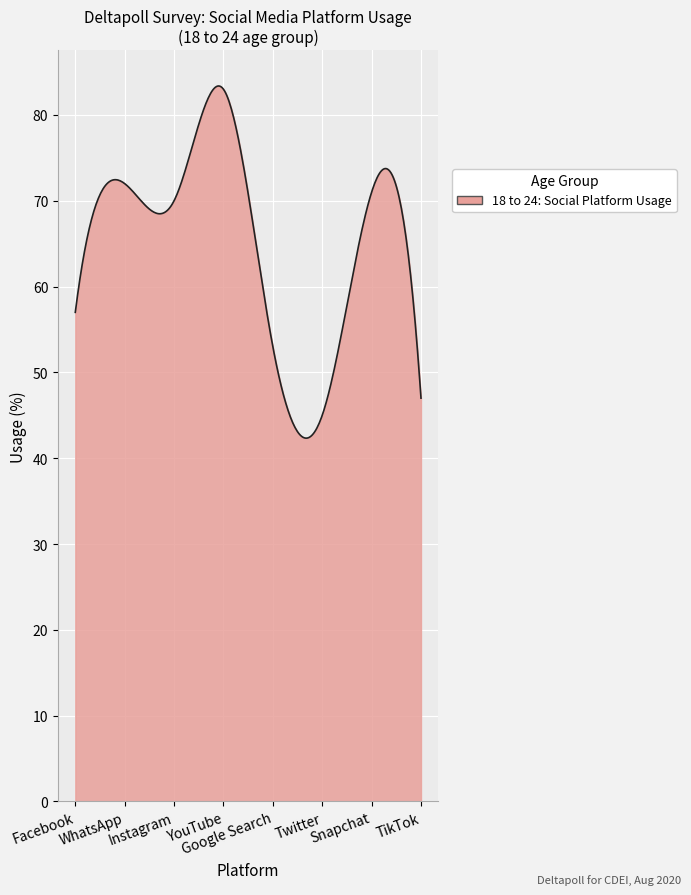

What is the smallest value displayed?

42.3